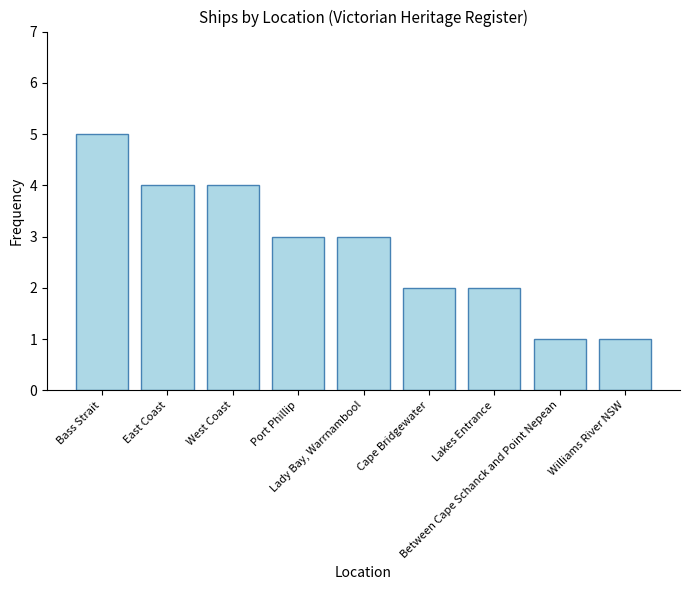

Reading left to right, extract all data points from this chart.

Bass Strait=5	East Coast=4	West Coast=4	Port Phillip=3	Lady Bay, Warrnambool=3	Cape Bridgewater=2	Lakes Entrance=2	Between Cape Schanck and Point Nepean=1	Williams River NSW=1